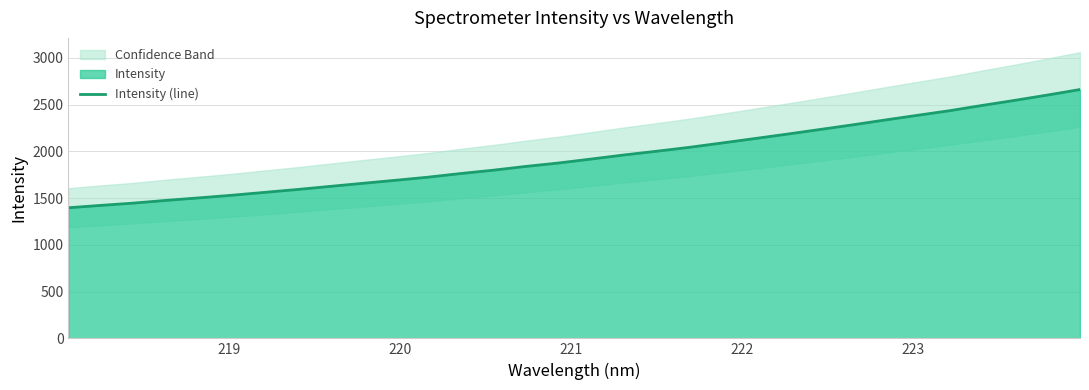

What is the minimum value for Intensity (line)?

1397.3